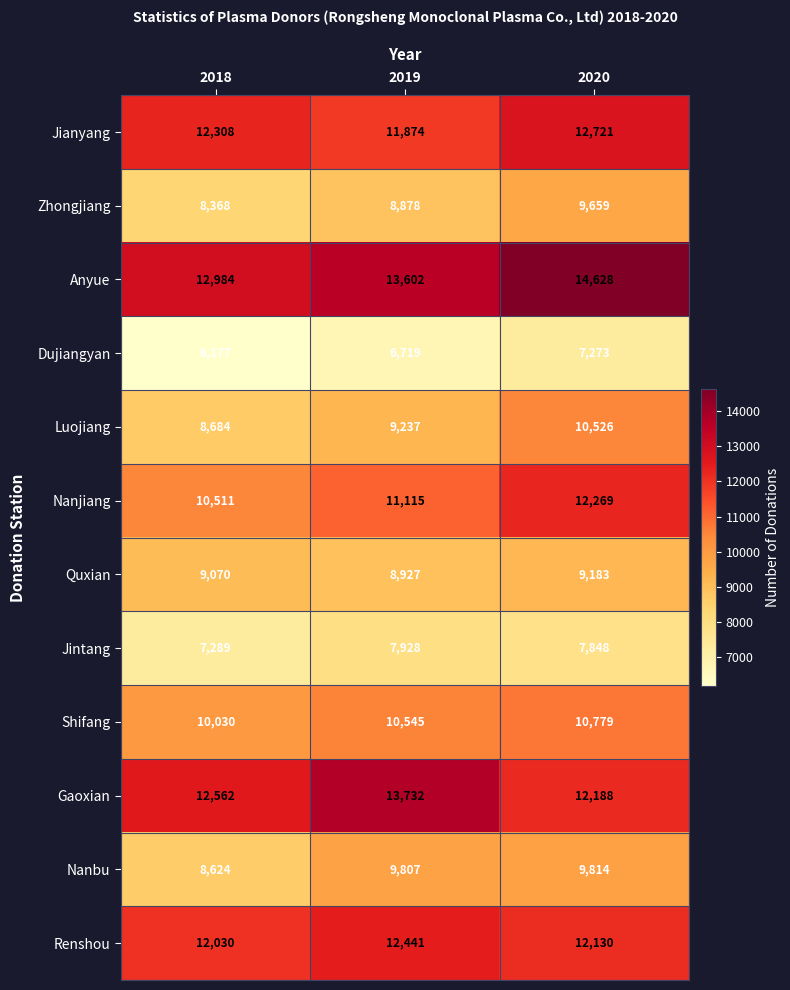

Which series has the largest range (max minus min)?

Luojiang